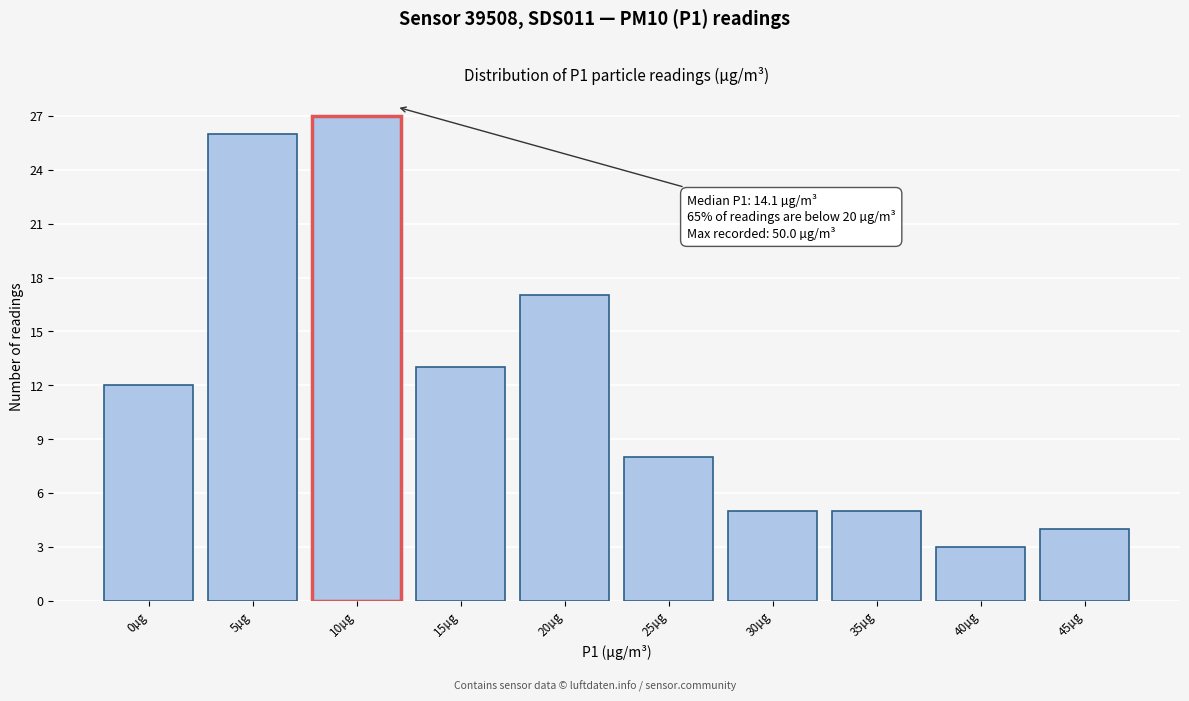

Reading left to right, what are all the values shown in this chart?

12	26	27	13	17	8	5	5	3	4